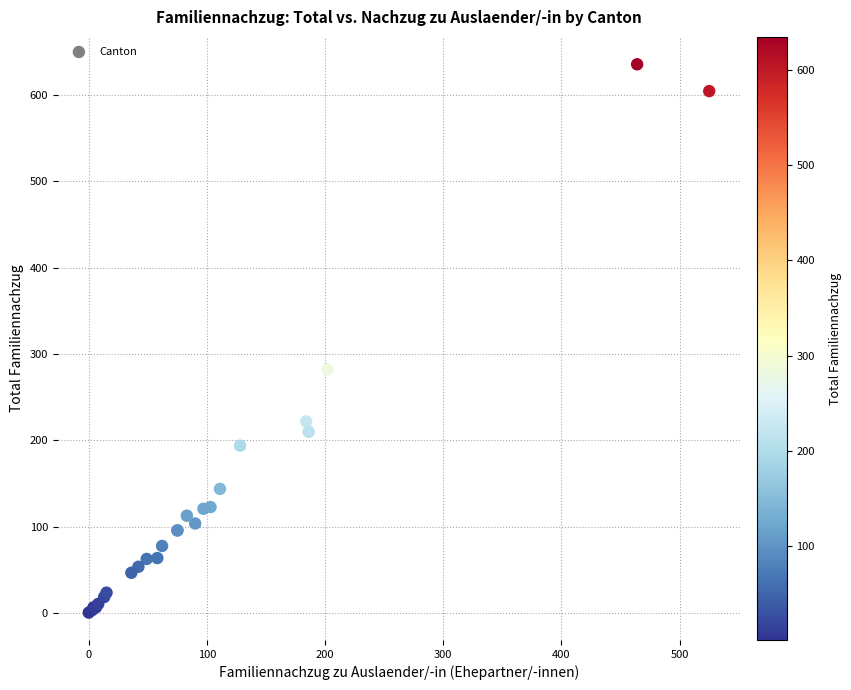

What Y value in the scatter plot is closest to 318?

282